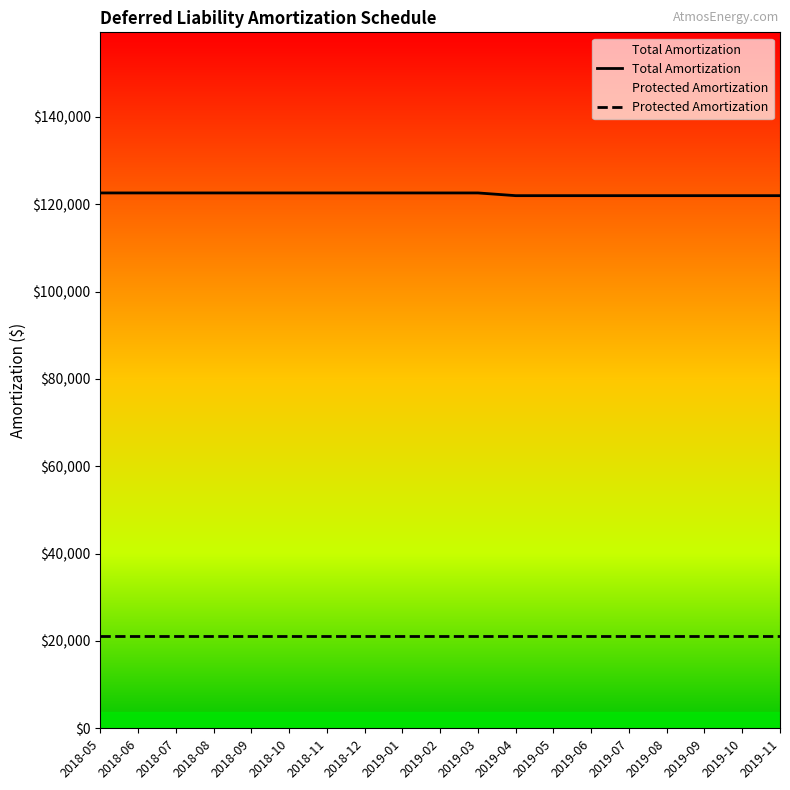

True or false: Protected Amortization and Total Amortization cross at least once.

False